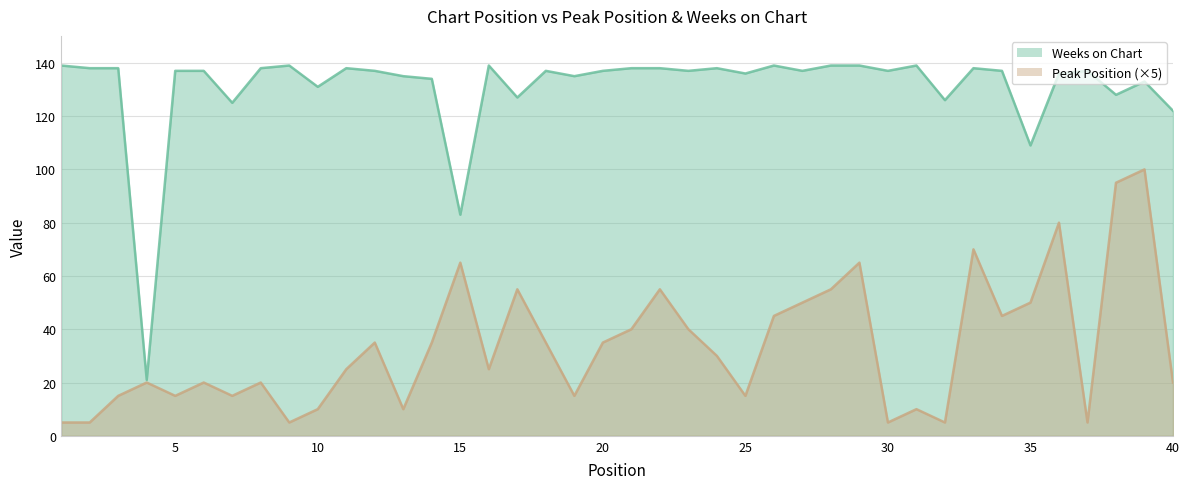

Reading left to right, transcribe all the data shown in this chart.

Peak Position: 5	5	15	20	15	20	15	20	5	10	25	35	10	35	65	25	55	35	15	35	40	55	40	30	15	45	50	55	65	5	10	5	70	45	50	80	5	95	100	20
Weeks on Chart: 139	138	138	21	137	137	125	138	139	131	138	137	135	134	83	139	127	137	135	137	138	138	137	138	136	139	137	139	139	137	139	126	138	137	109	136	137	128	133	122